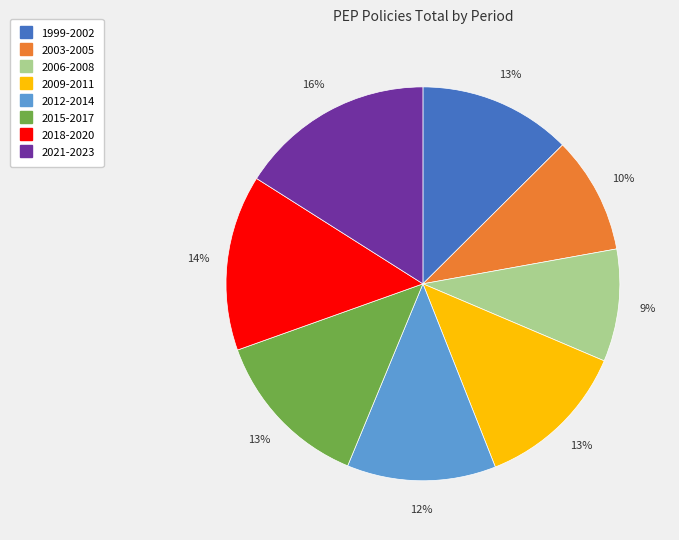

Which category has the biggest portion of the pie?

2021-2023